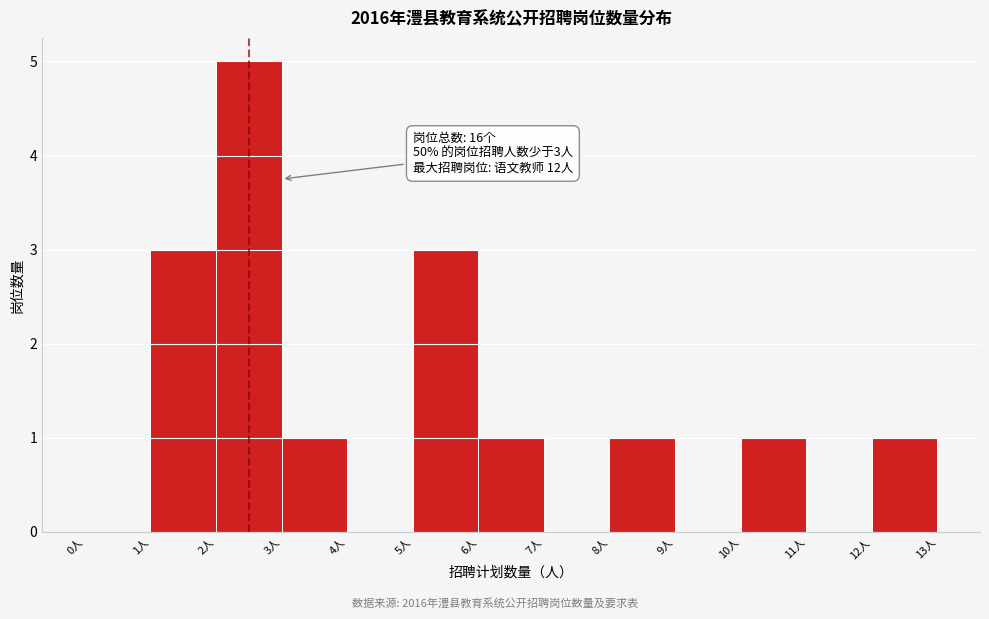

Over which range of the x-axis is the bar tallest?

2 to 3